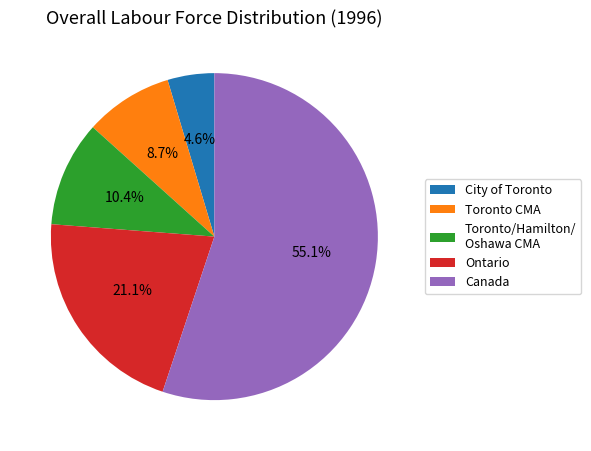

To the nearest percent, what is the average slice percentage?

20%